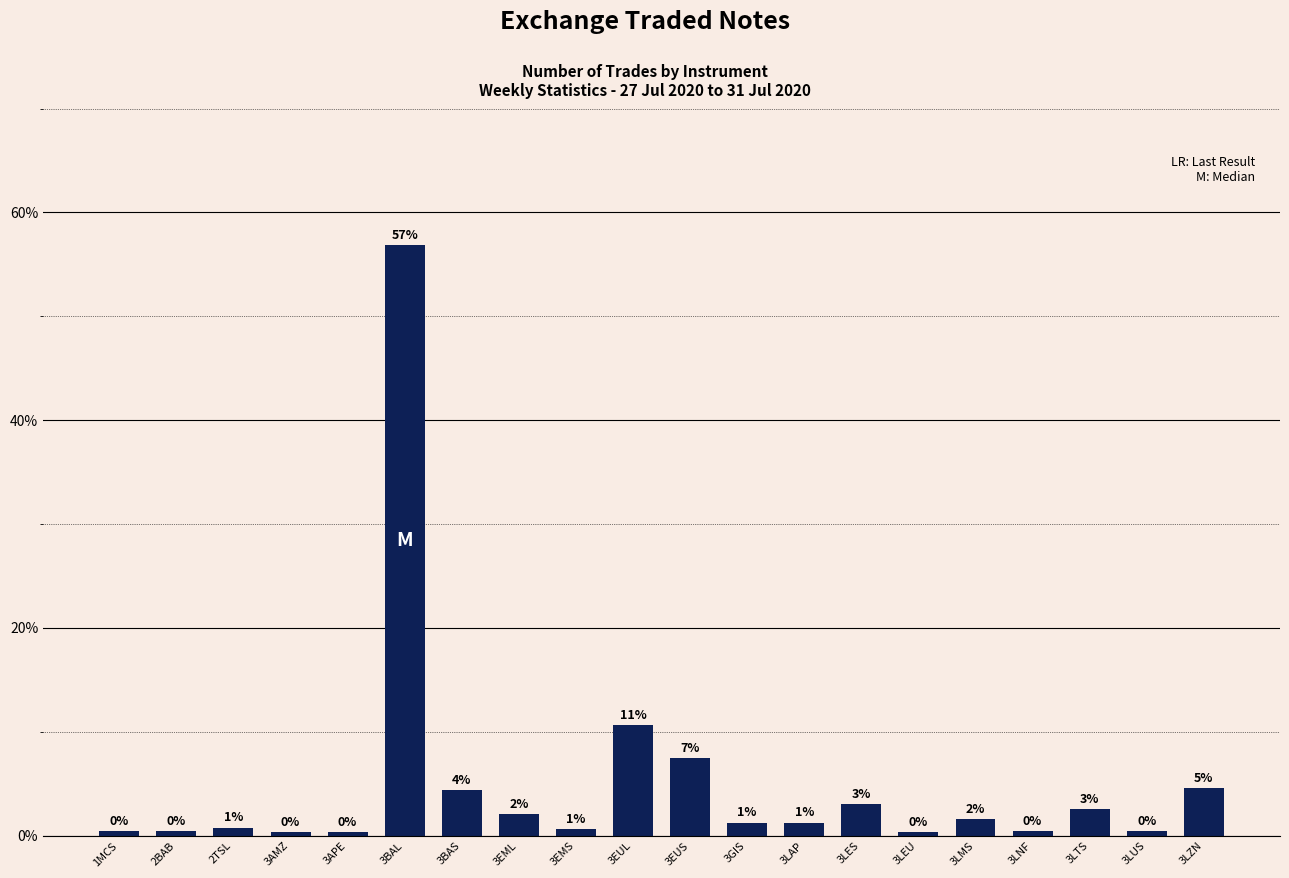

What is the minimum value shown in the chart?

0.3